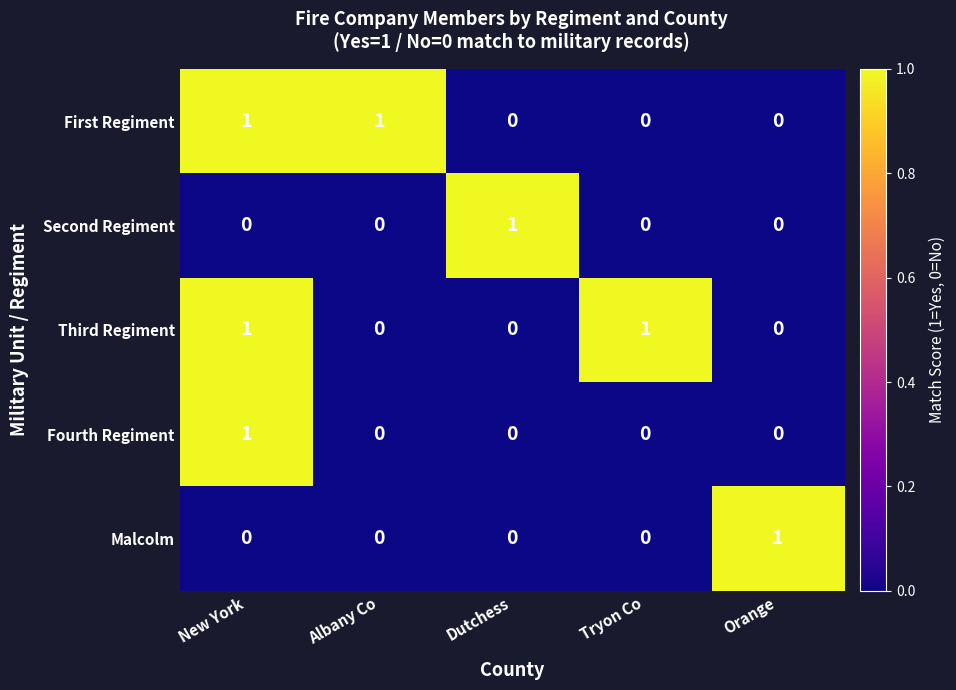

At which label does Malcolm reach its peak?

Orange